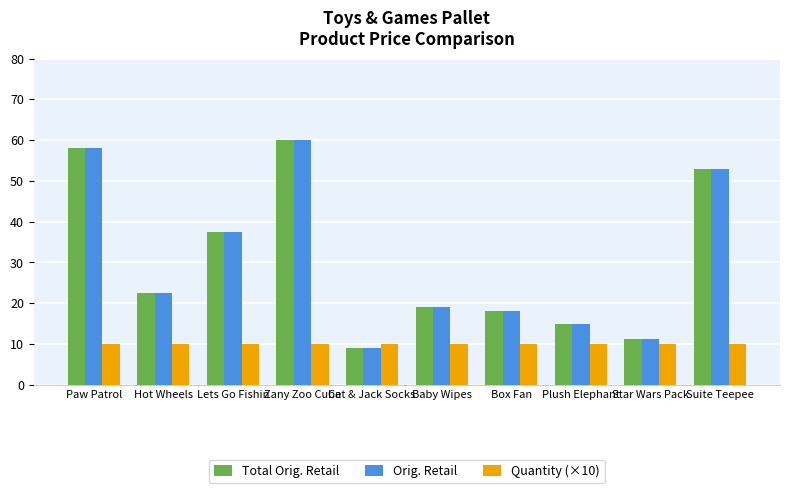

What is the difference between the maximum and minimum values in the Total Orig. Retail series?

51.0